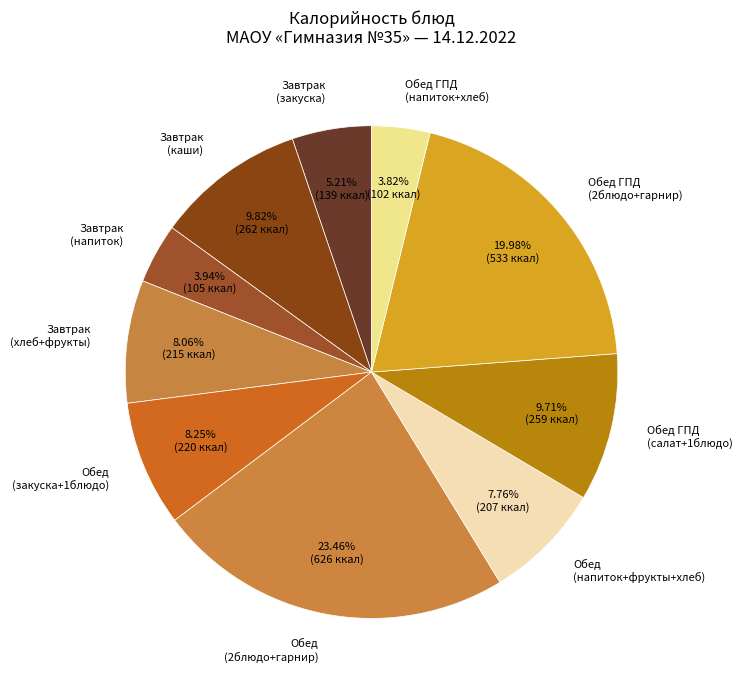

What is the largest slice in the pie chart?

Обед (2блюдо+гарнир)